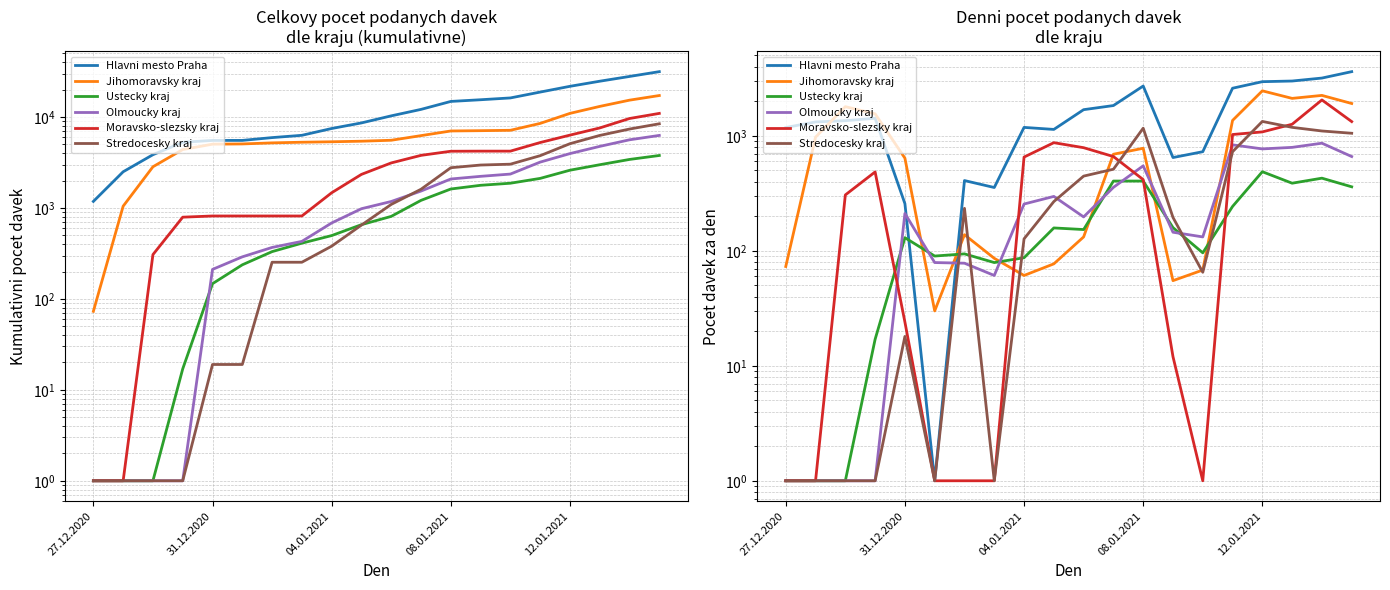

At how many categories does at least one series exceed 3052?

2